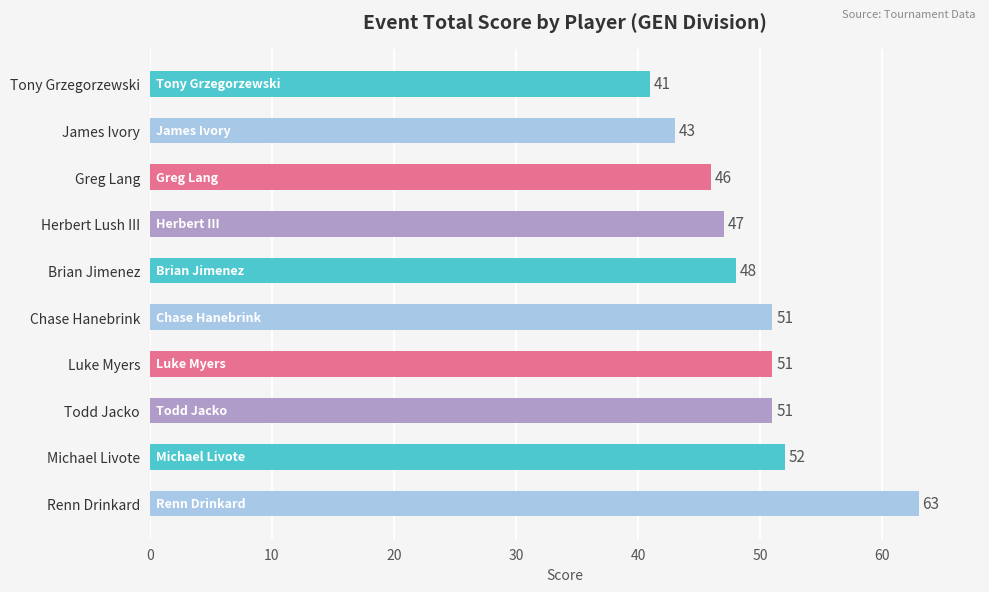

What is the average value?

49